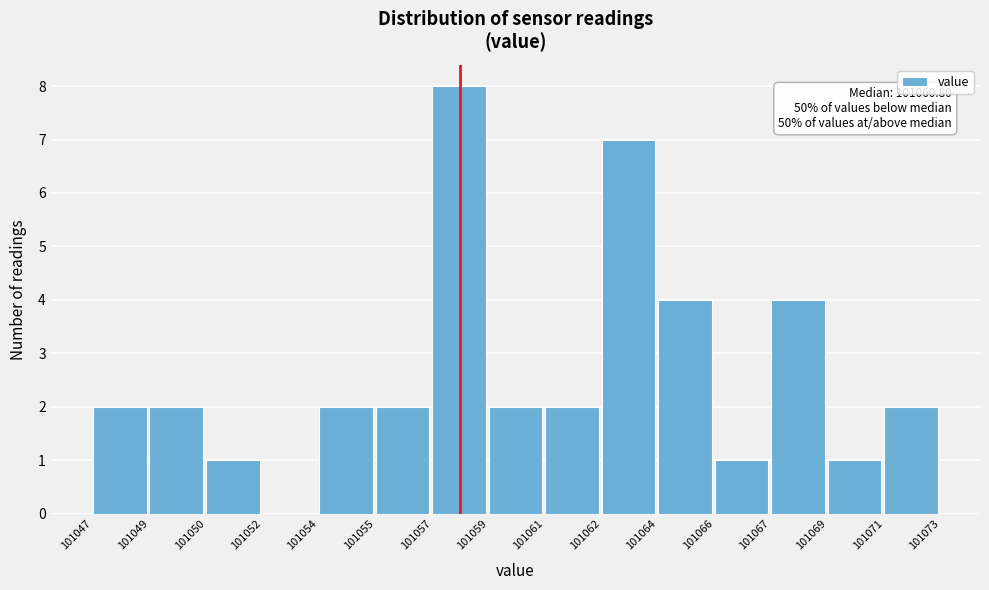

Reading left to right, what are all the values shown in this chart?

101047=2	101049=2	101050=1	101052=0	101054=2	101055=2	101057=8	101059=2	101061=2	101062=7	101064=4	101066=1	101067=4	101069=1	101071=2